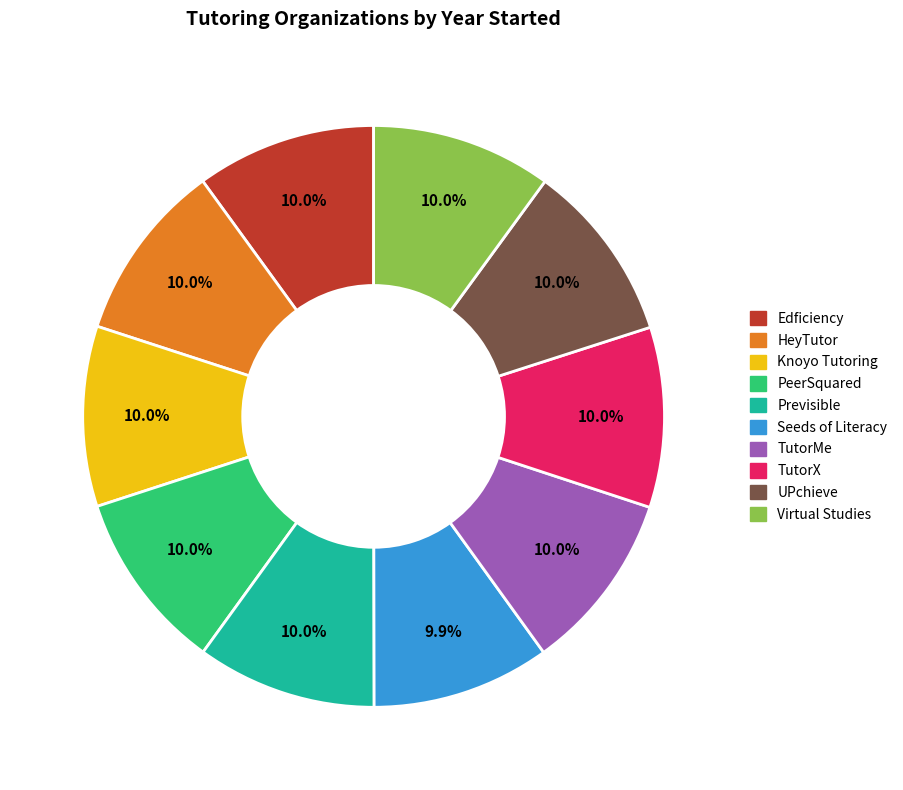

Is there a majority slice in this chart?

No